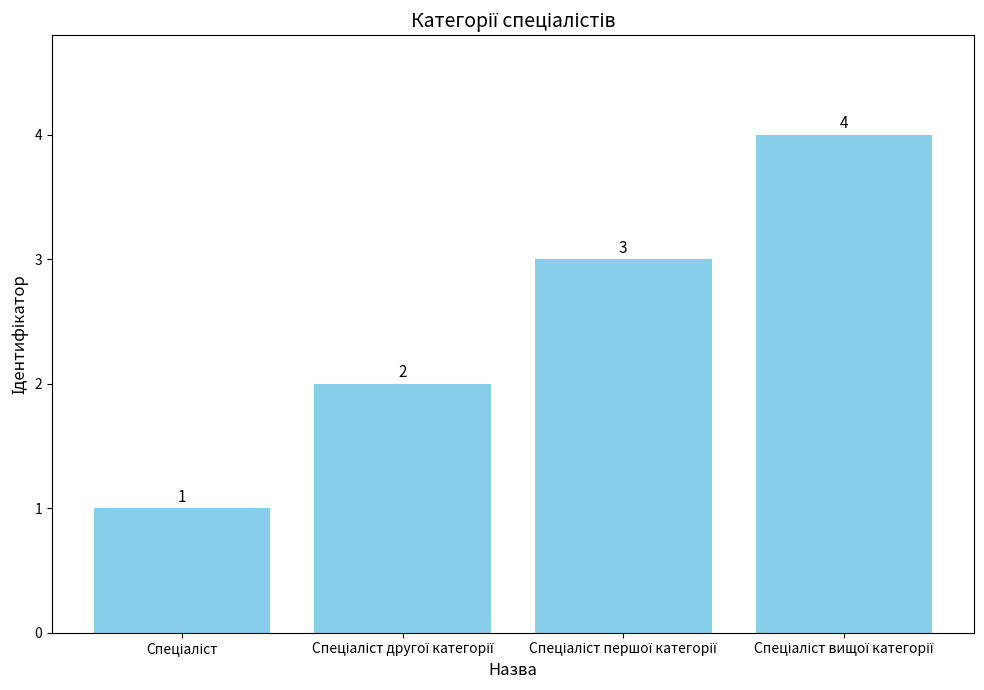

What is the maximum value shown in the chart?

4